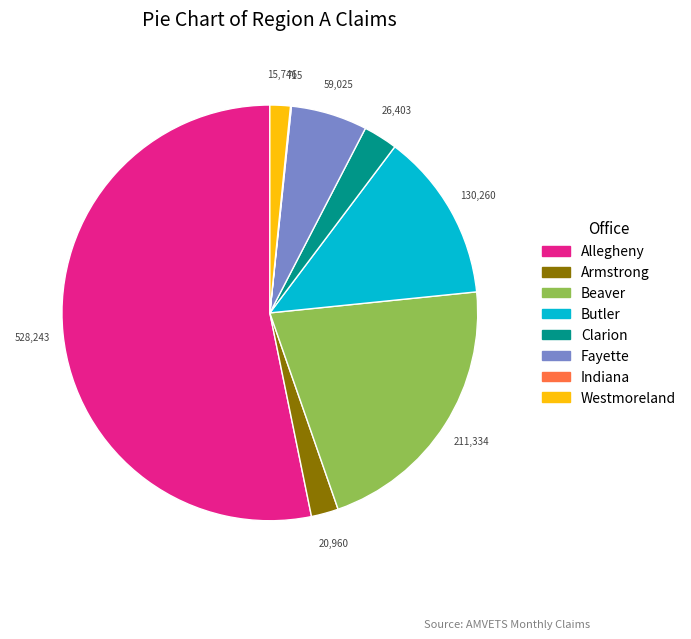

Which slice is the largest?

Allegheny